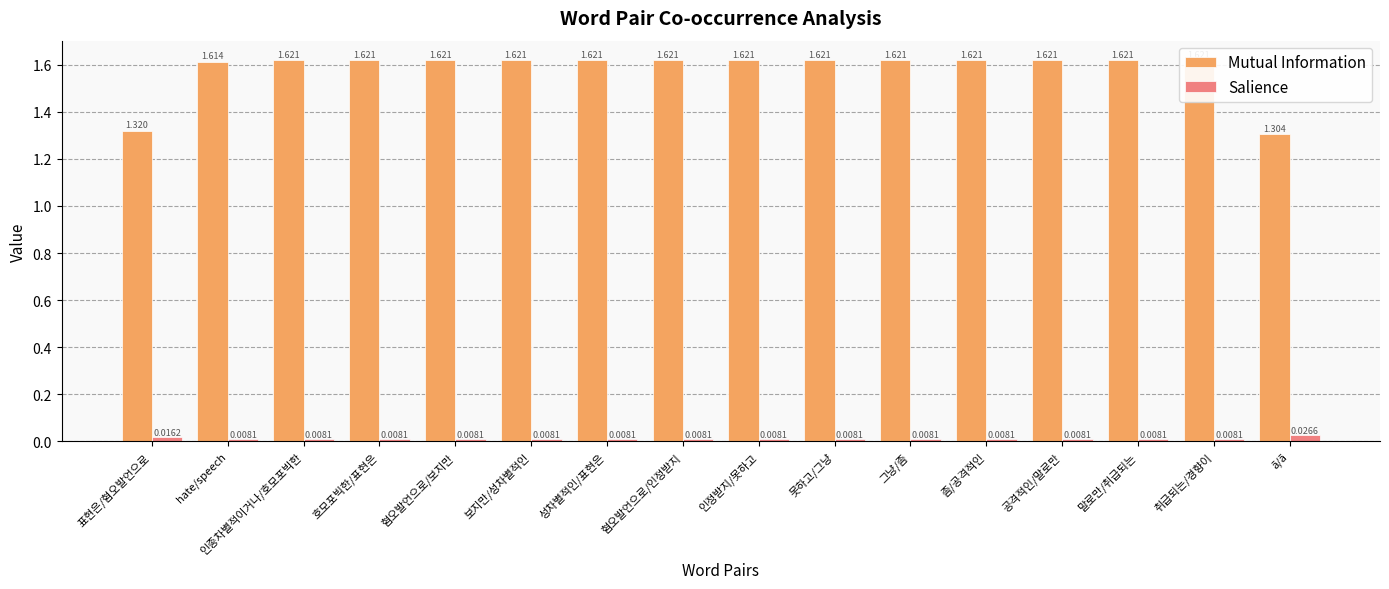

At how many categories does at least one series exceed 0?

16